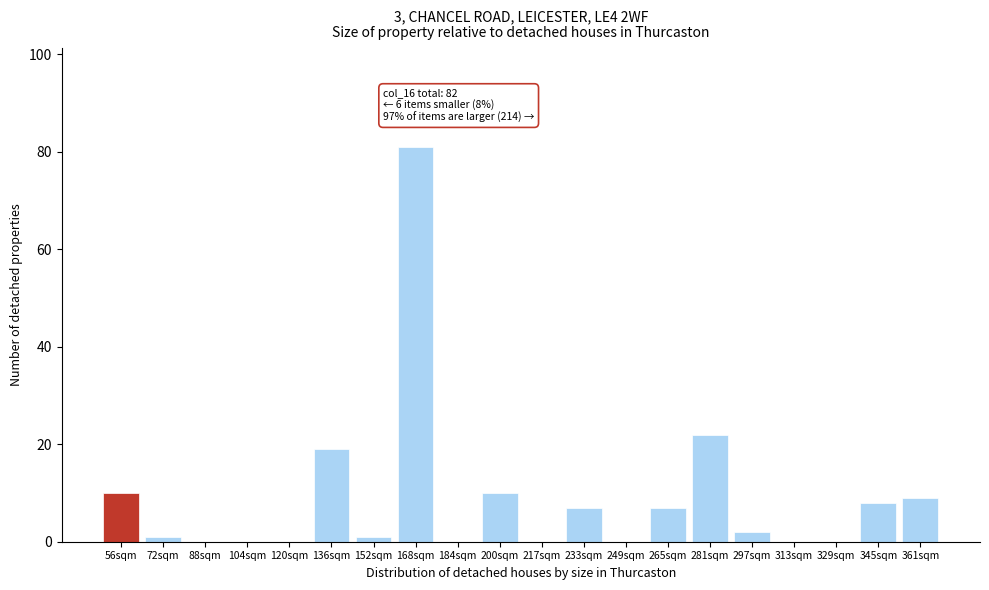

Reading left to right, extract all data points from this chart.

56sqm=10	72sqm=1	88sqm=0	104sqm=0	120sqm=0	136sqm=19	152sqm=1	168sqm=81	184sqm=0	200sqm=10	217sqm=0	233sqm=7	249sqm=0	265sqm=7	281sqm=22	297sqm=2	313sqm=0	329sqm=0	345sqm=8	361sqm=9